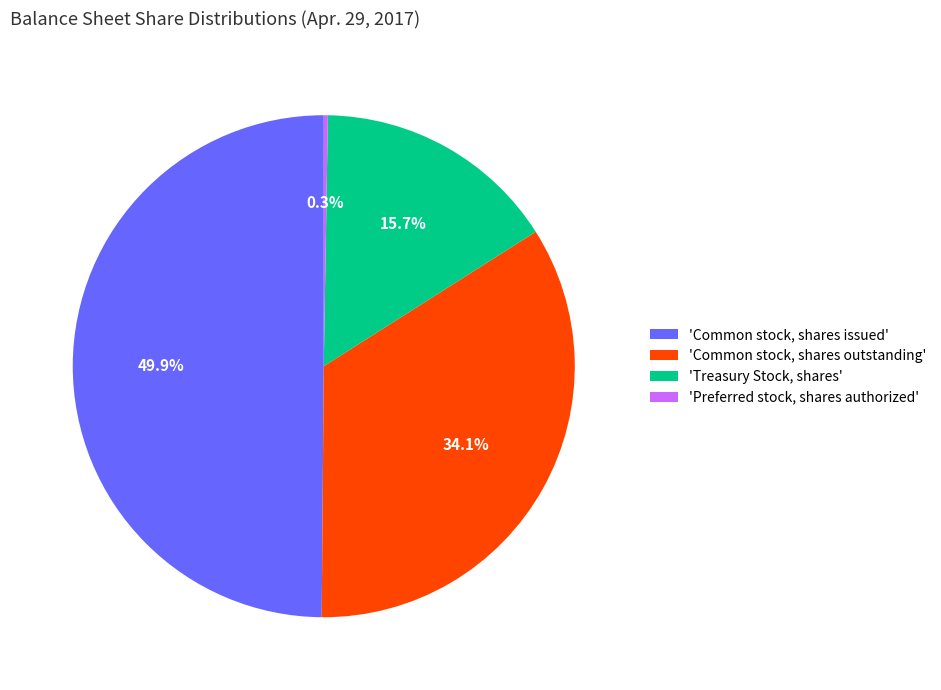

What is the largest slice in the pie chart?

'Common stock, shares issued'